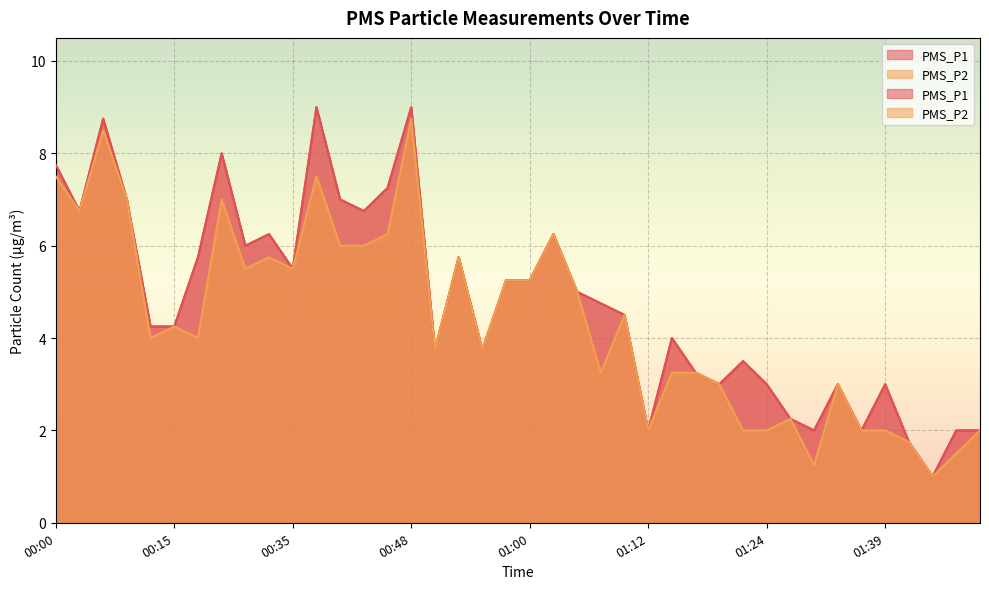

Which has a higher value, 01:12 or 01:34?

01:12